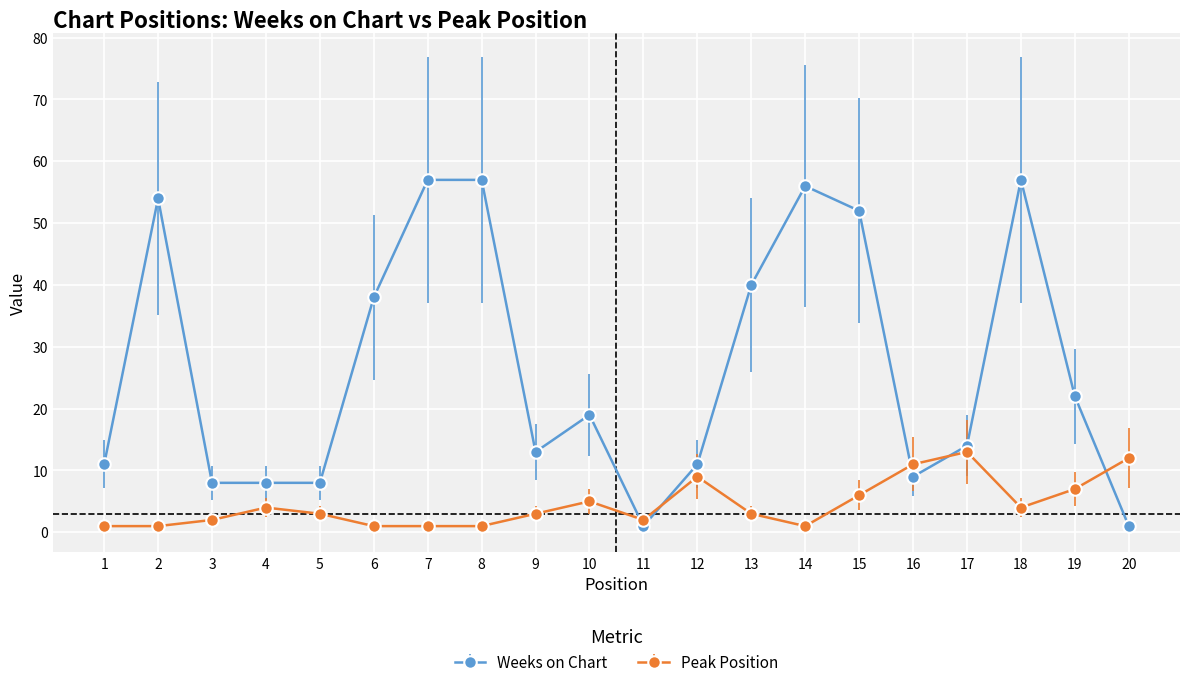

Count the number of categories in the chart.

20